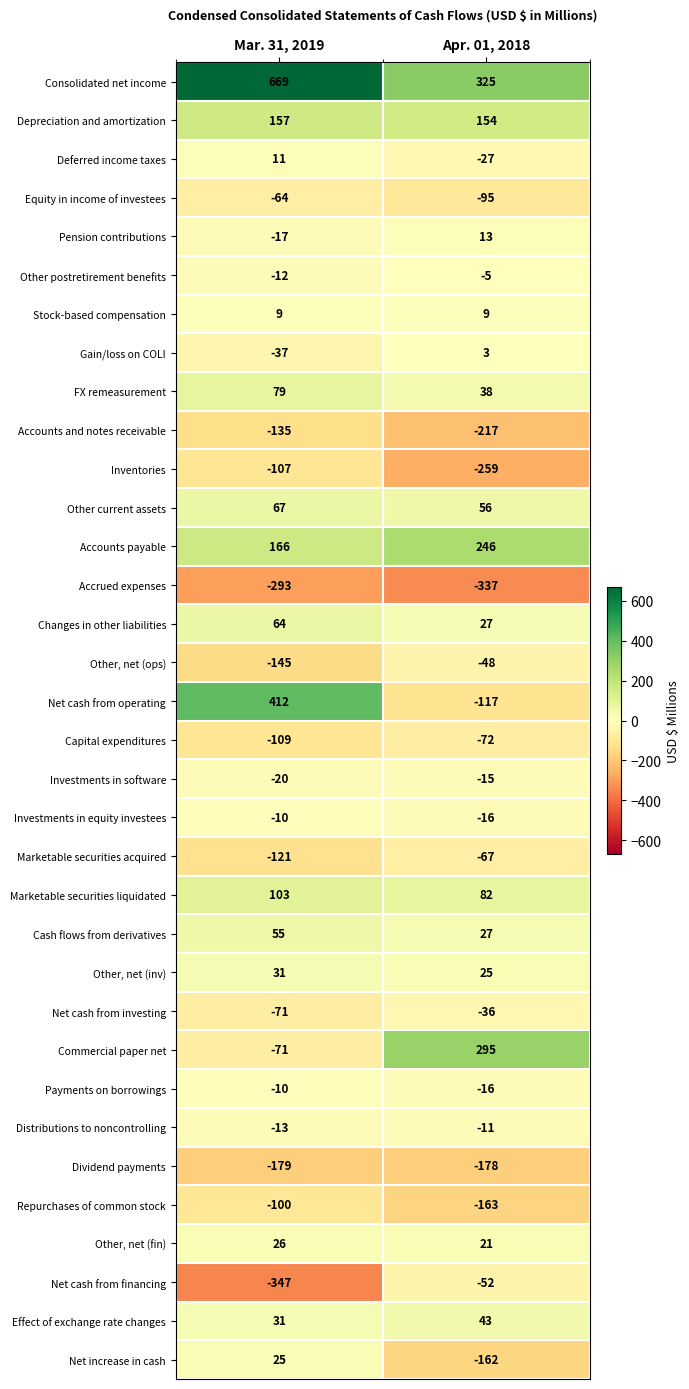

What is the total value across all series at Apr. 01, 2018?

-529